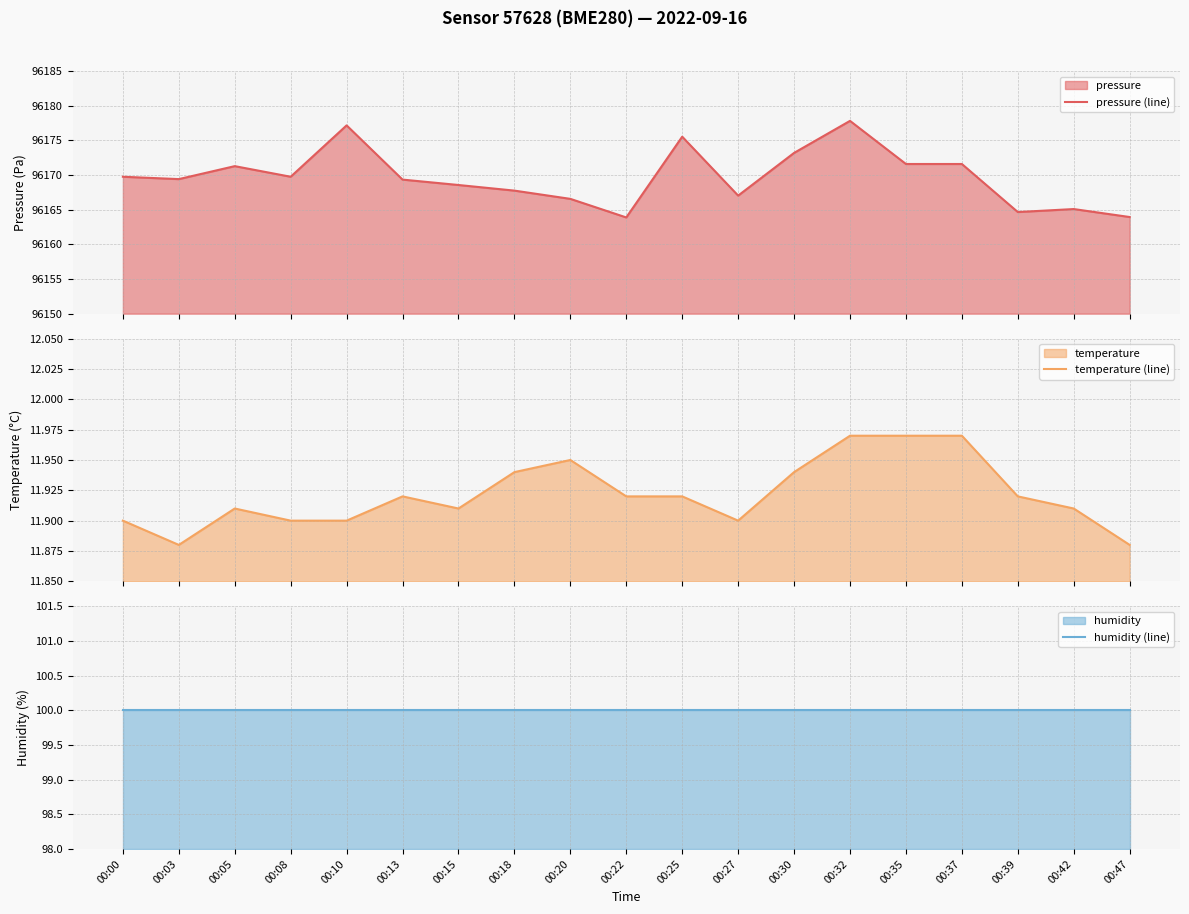

What is the difference between the maximum and second lowest values in the pressure (line) series?

13.9